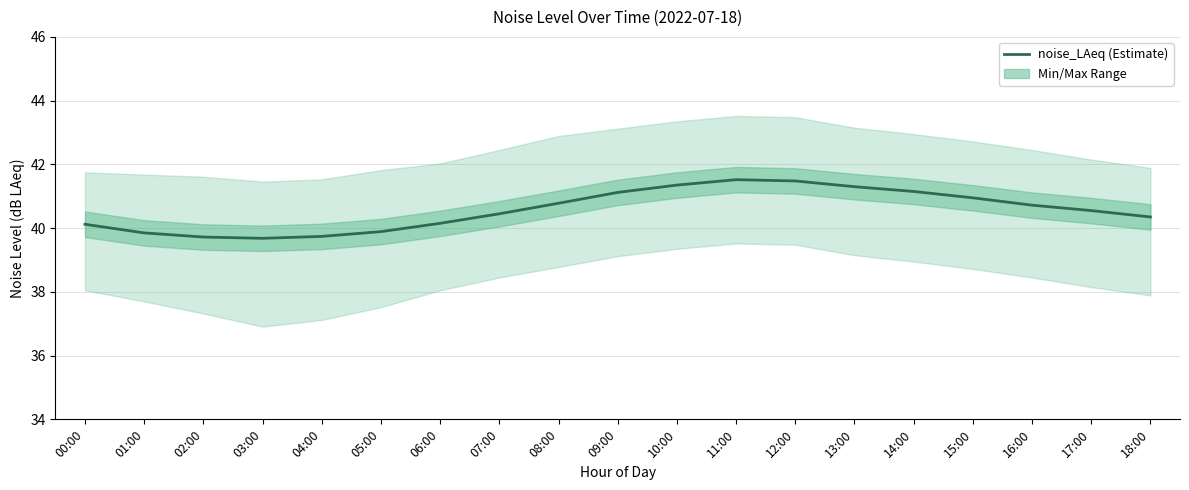

List the labels in order of value, largest first.

11:00, 12:00, 10:00, 13:00, 14:00, 09:00, 15:00, 08:00, 16:00, 17:00, 07:00, 18:00, 06:00, 00:00, 05:00, 01:00, 04:00, 02:00, 03:00